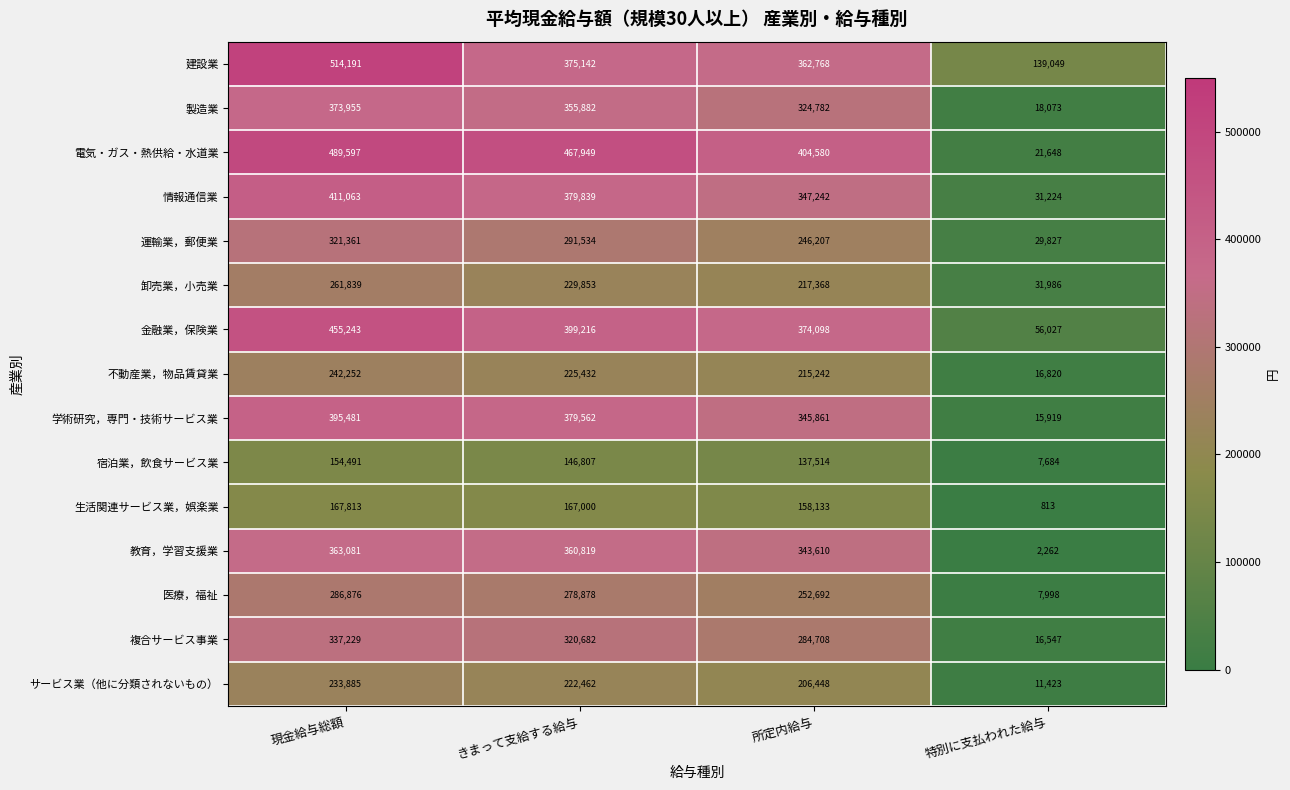

What is the difference between the maximum and minimum values in the 建設業 series?

375142